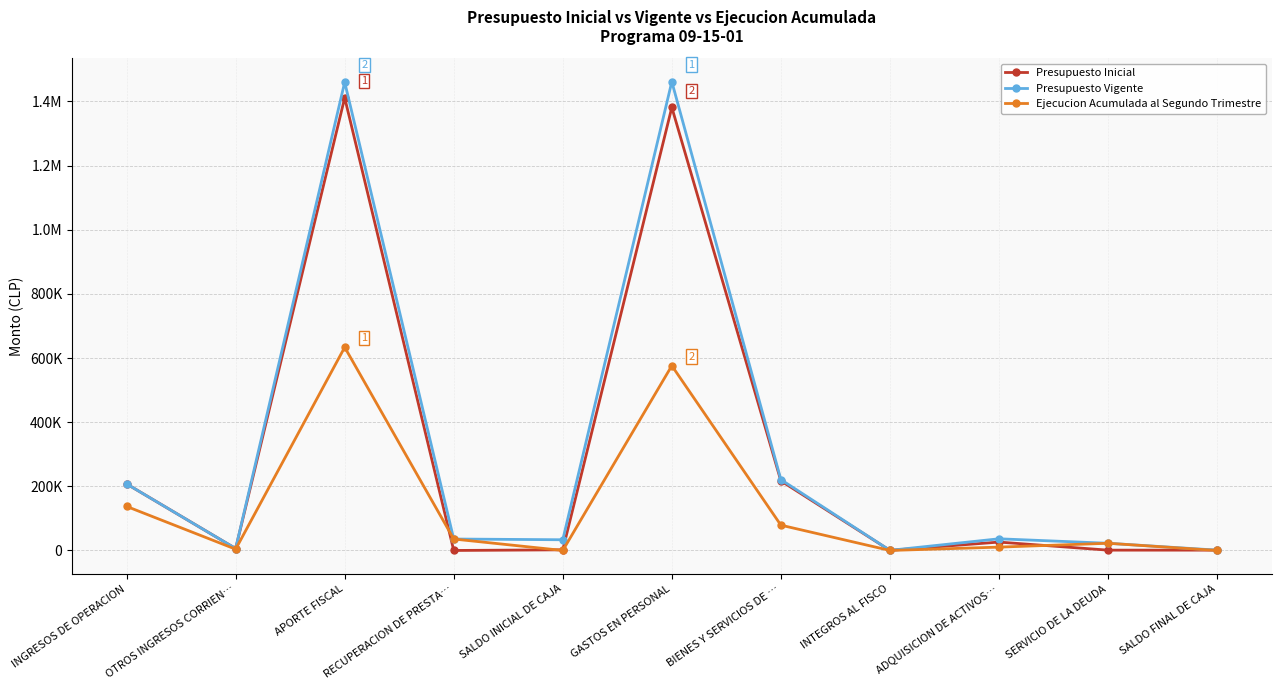

Is this an area chart (filled region under the line)?

No